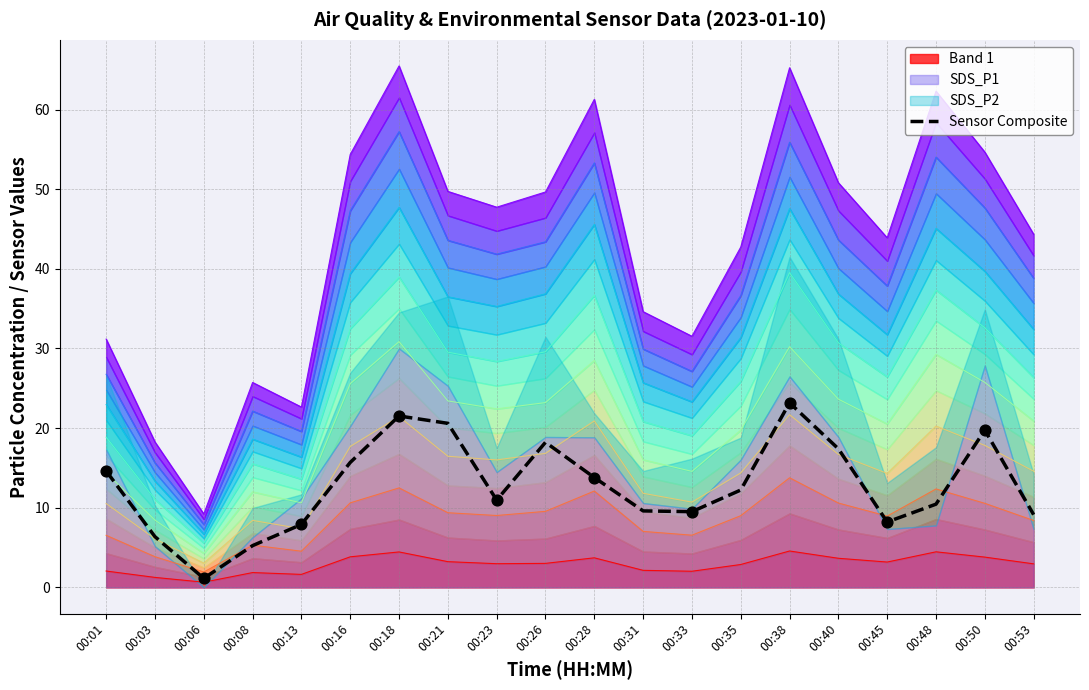

What is the change in value from 00:03 to 00:23?

+4.6